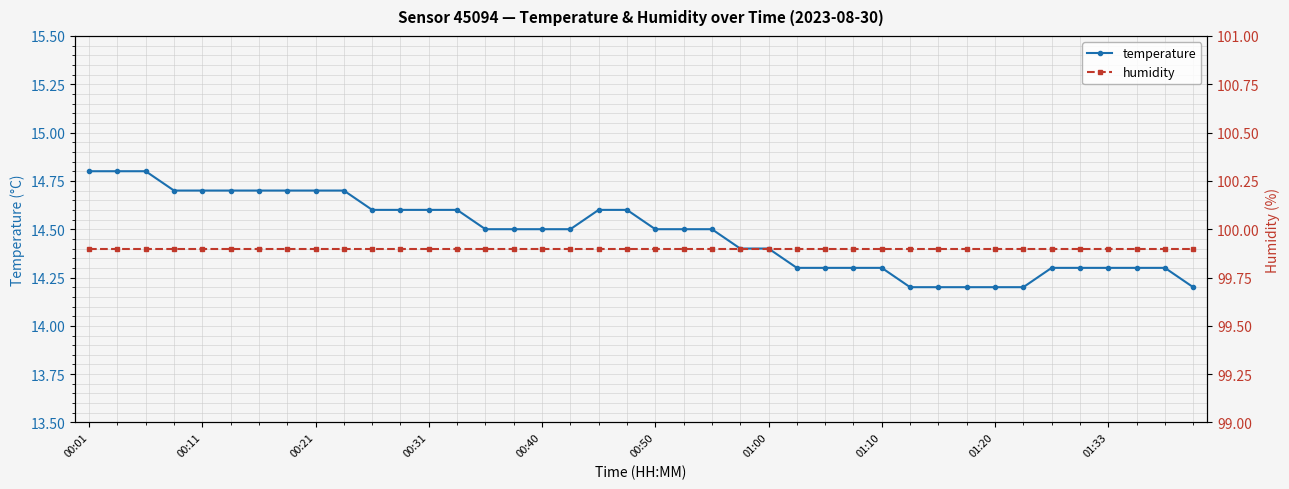

Between 27 and 15, which is larger?

15